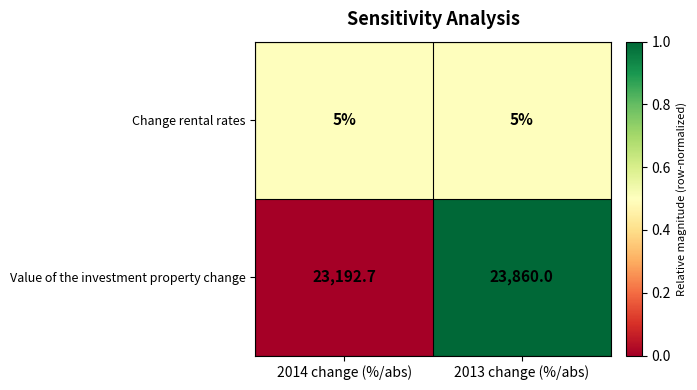

Reading left to right, what are all the values shown in this chart?

Change rental rates: 5.0	5.0
Value of the investment property change: 23192.7	23860.0